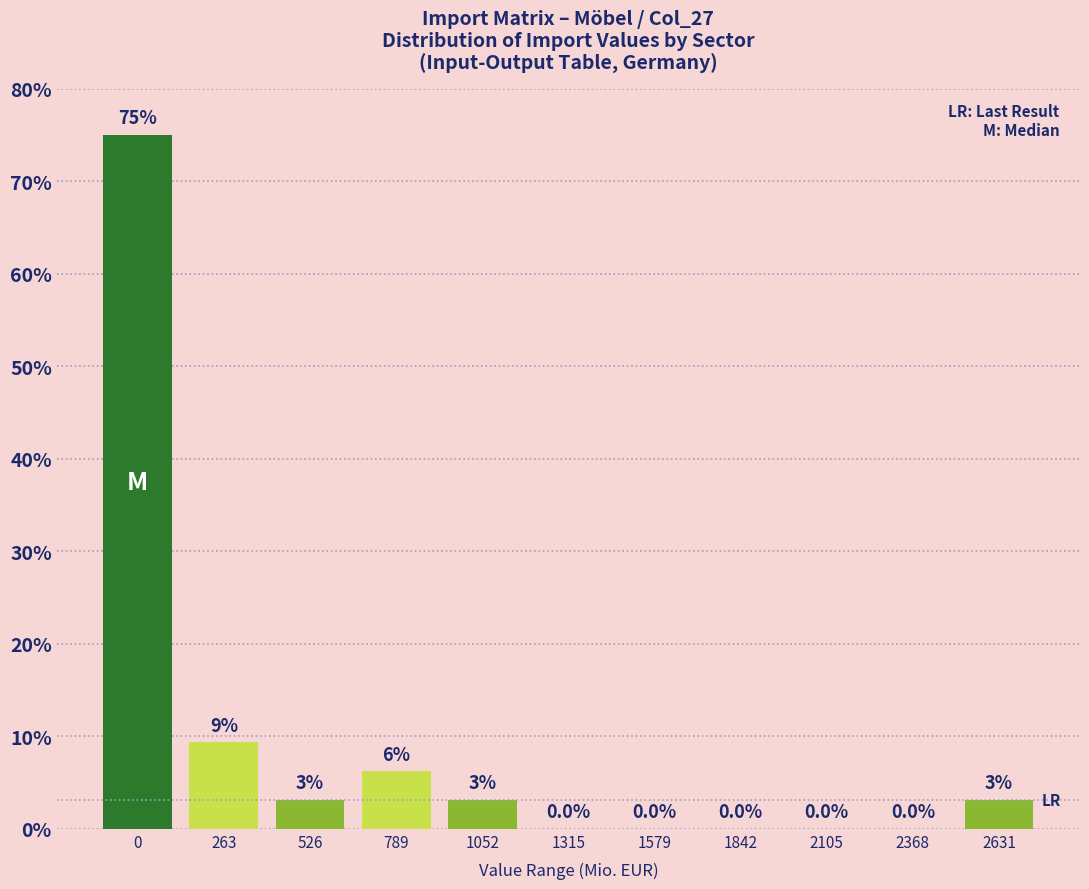

Is it true that the value at 1315 is 0.0?

True